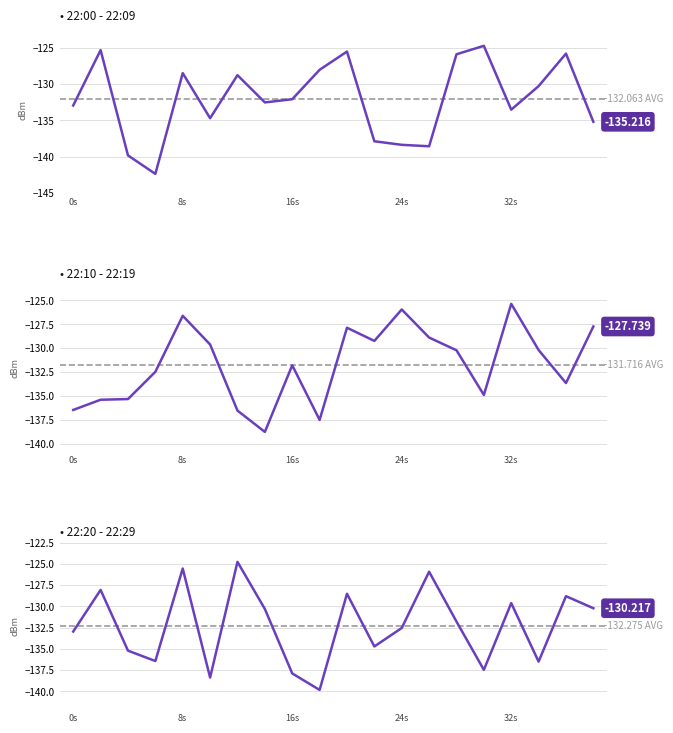

How many data points in 22:10 - 22:19 are less than -130?

12